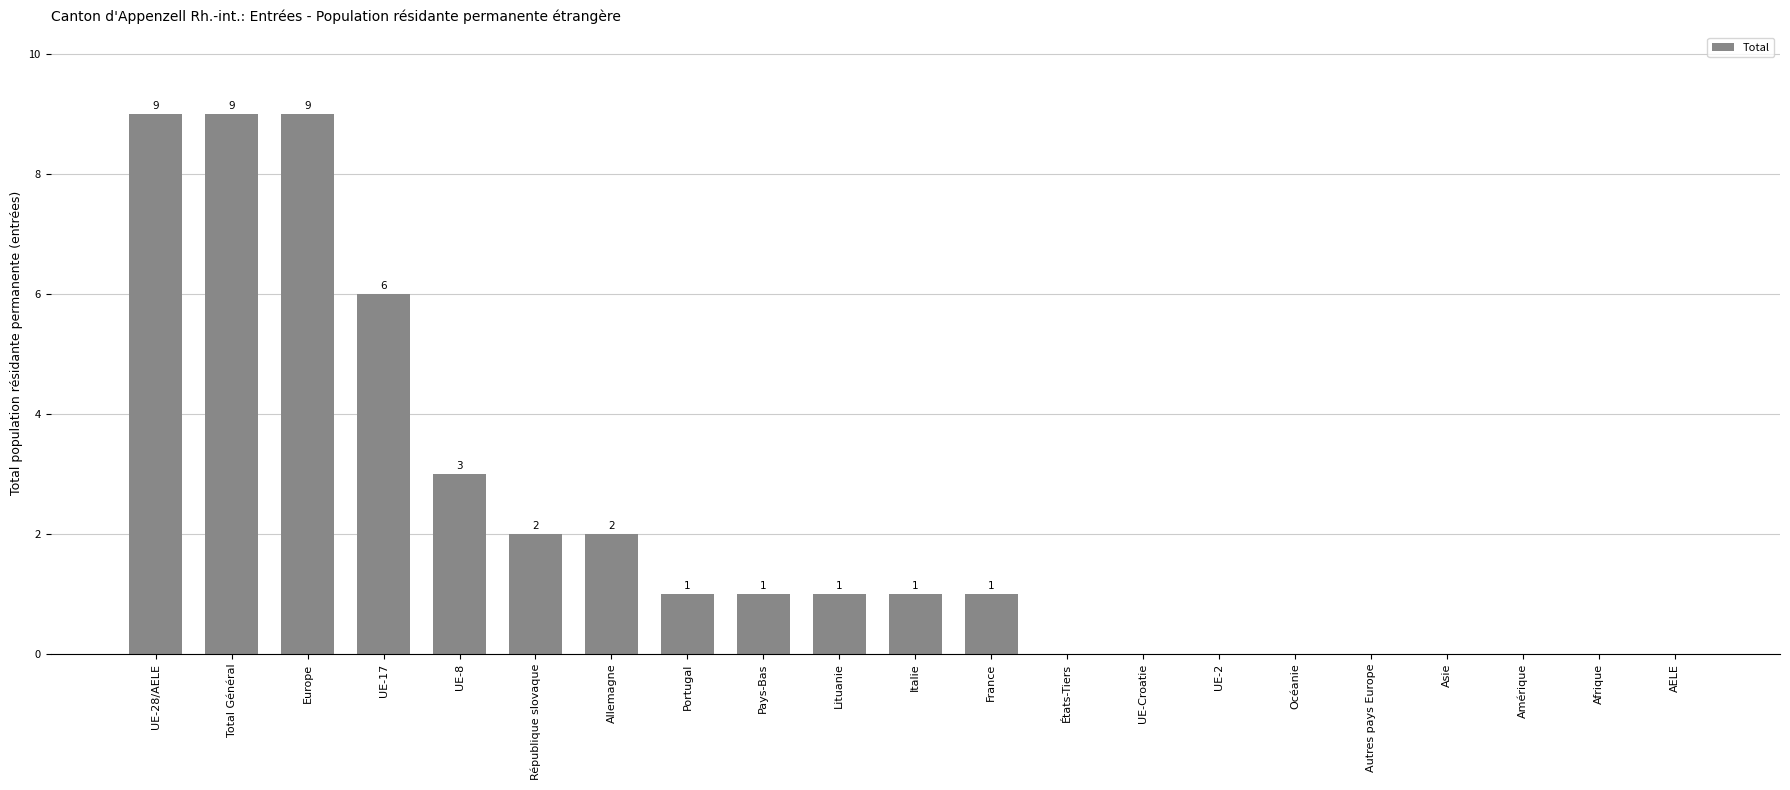

Where does the data first go above 1?

UE-28/AELE